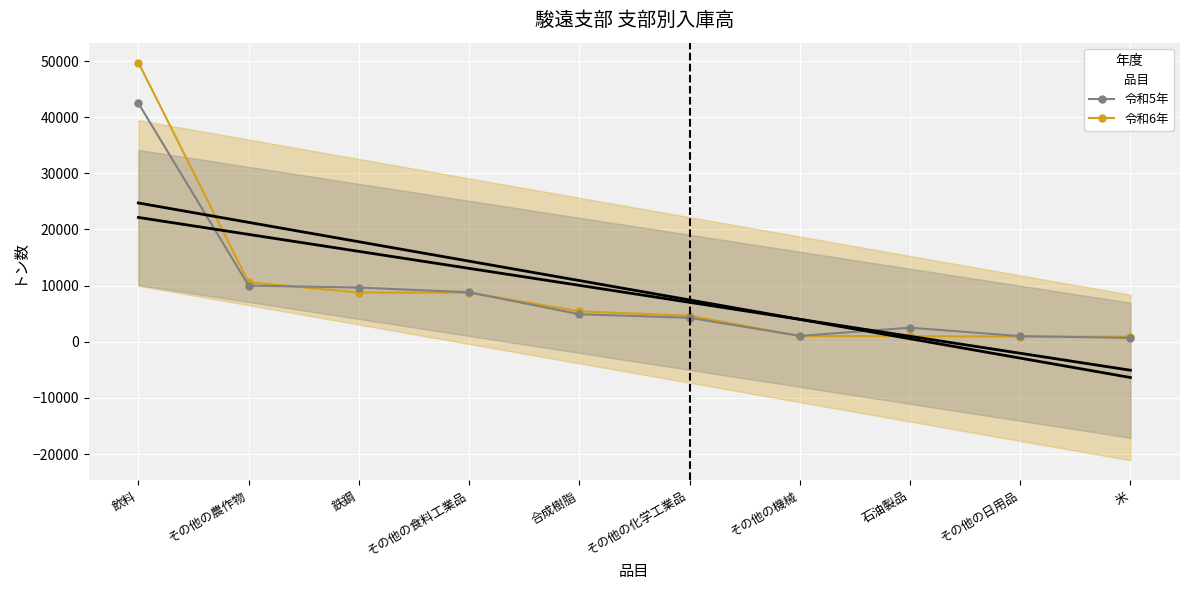

After their last crossing, which series has the higher values: 令和5年 or 令和6年?

令和6年